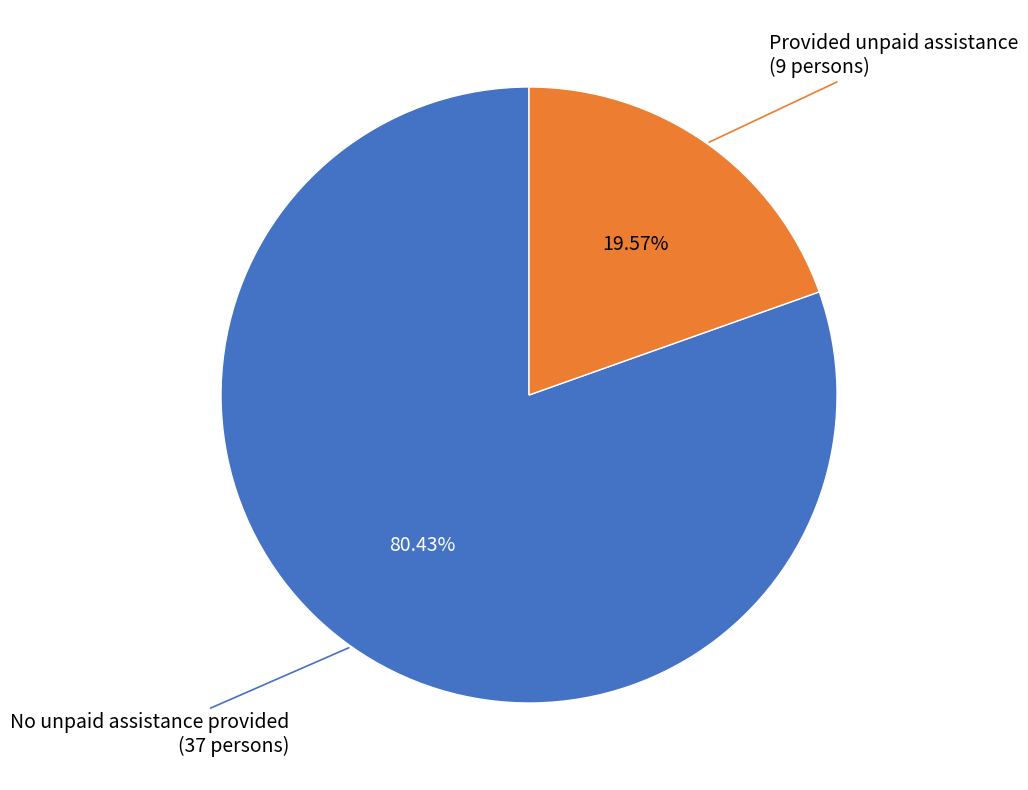

Is there a majority slice in this chart?

Yes